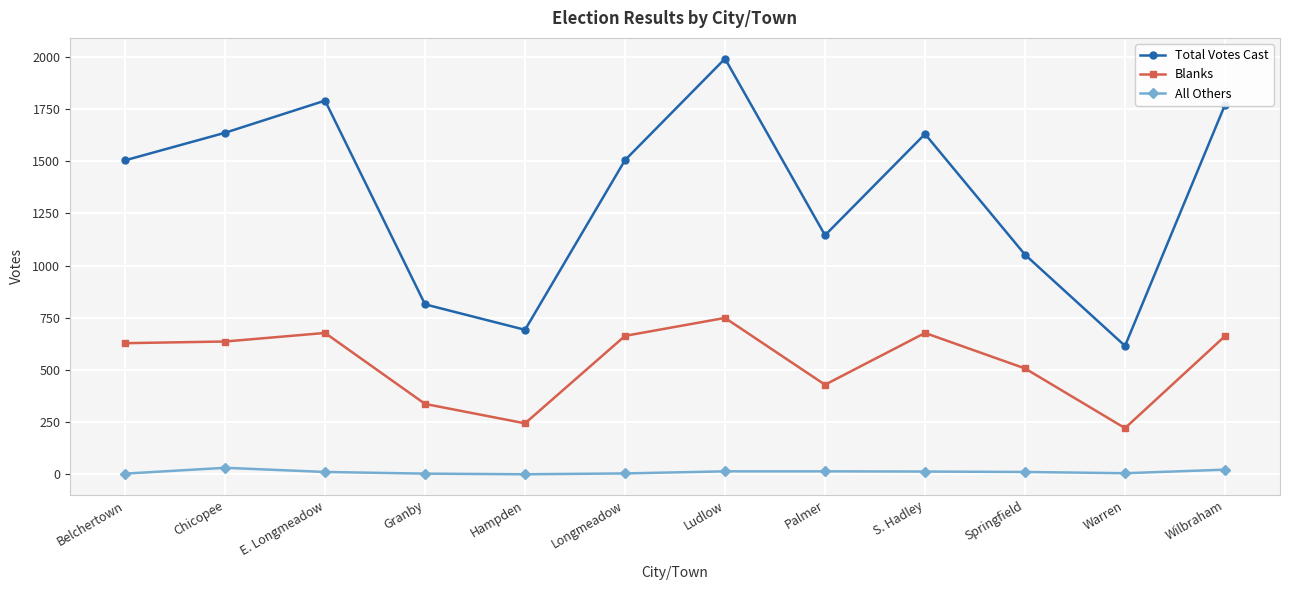

Between Belchertown and Chicopee, which series saw the biggest shift?

Total Votes Cast